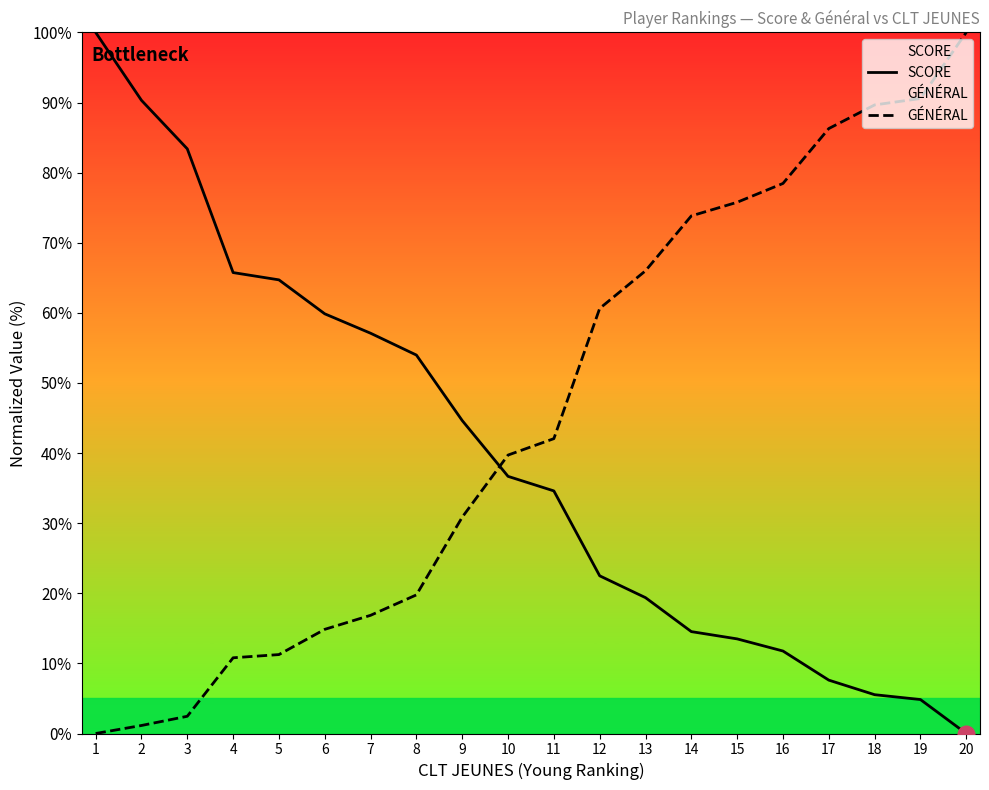

Which label corresponds to the largest value in the chart?

1